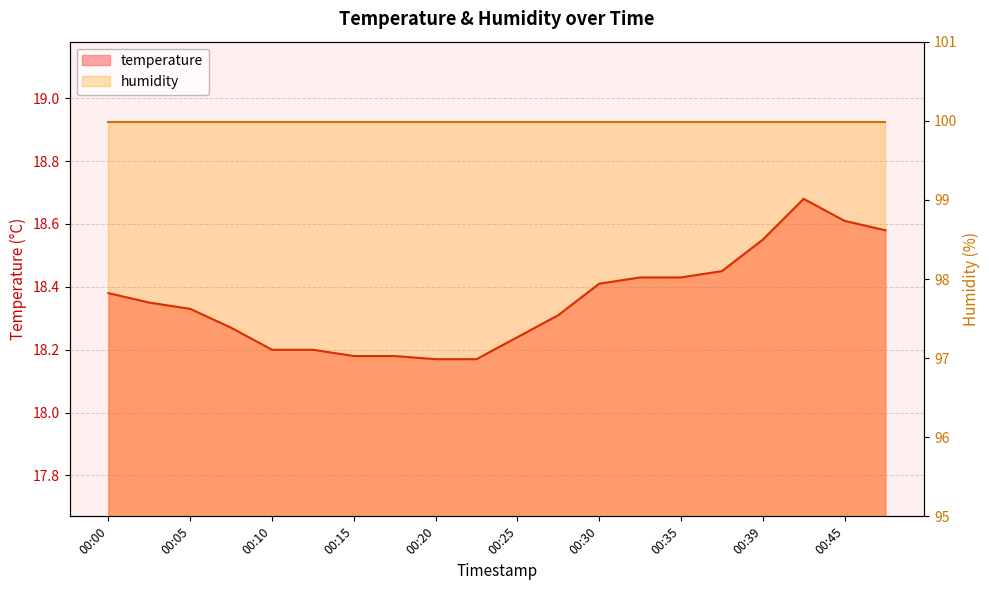

What is the sum of the values at 00:30 and 00:05?

36.7